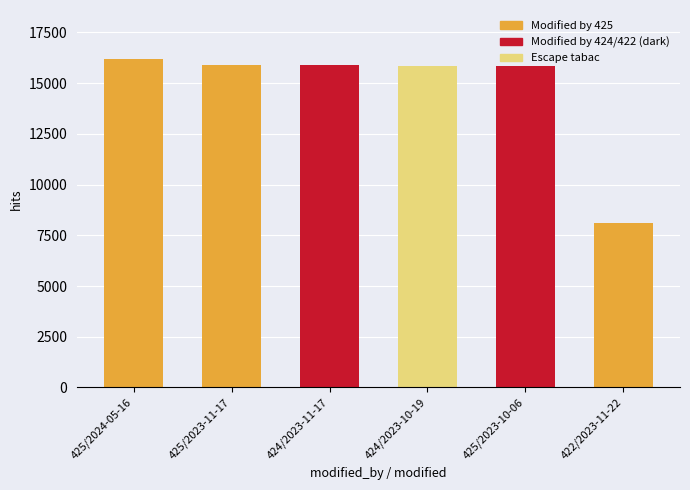

What is the sum of all values?

87835